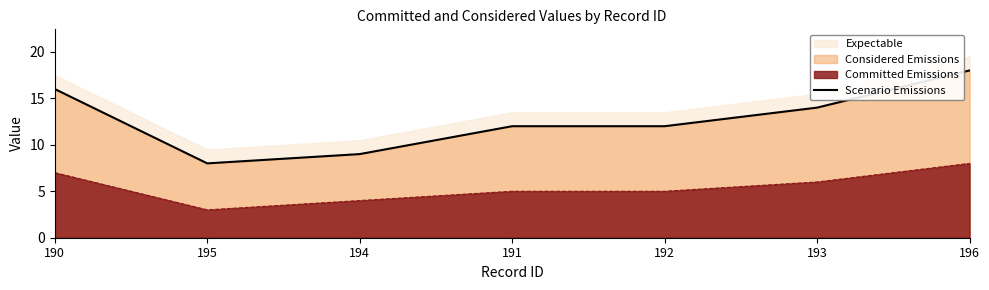

Where does the data first go above 12?

190